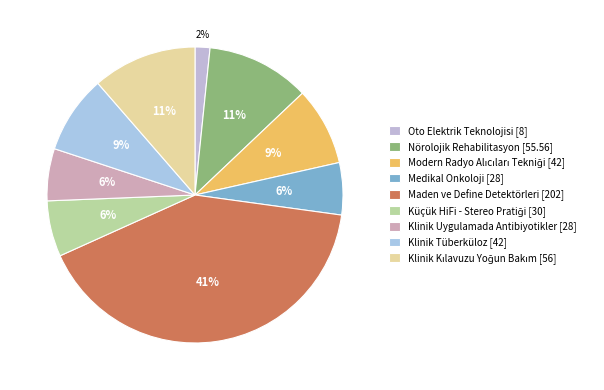

What portion of the pie excludes Klinik Uygulamada Antibiyotikler?

94.3%